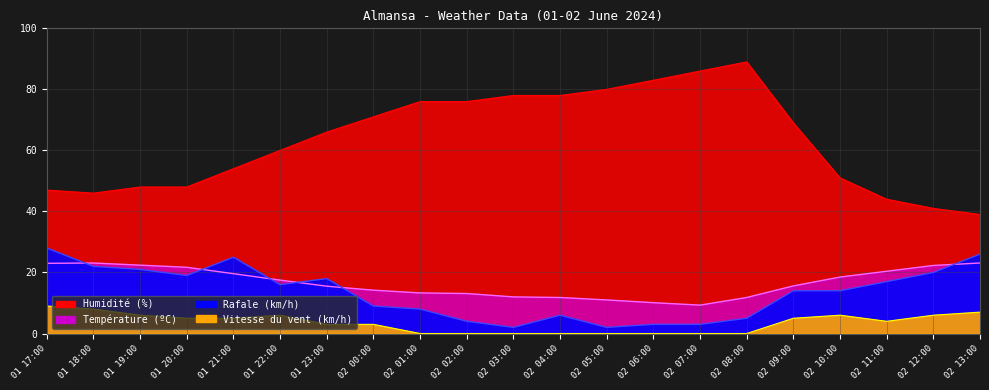

At how many categories does at least one series exceed 28?

21